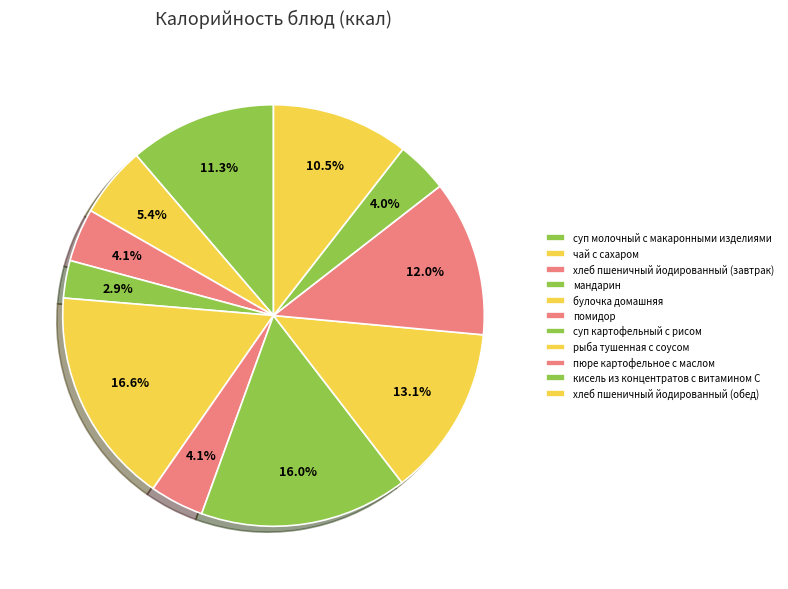

Is it true that рыба тушенная с соусом is 21% of the pie?

False